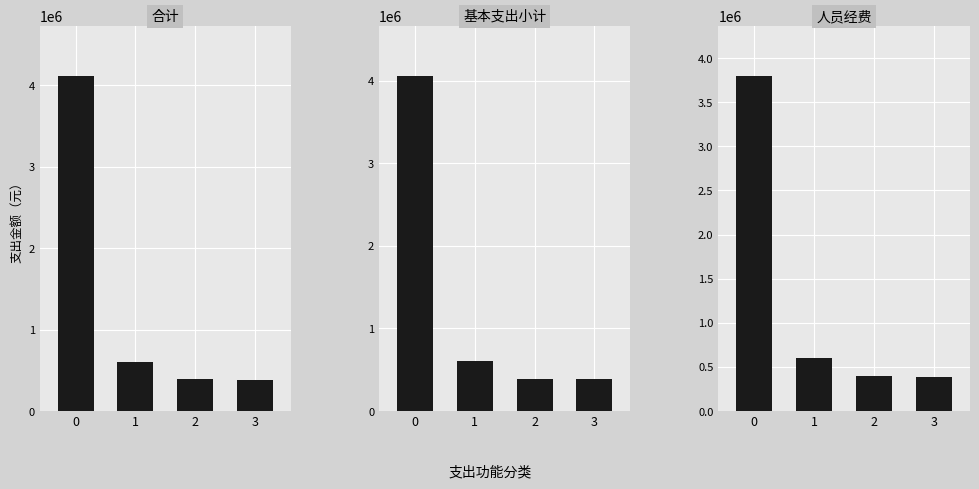

Is it true that 基本支出小计 equals 90424.1 at 2?

False